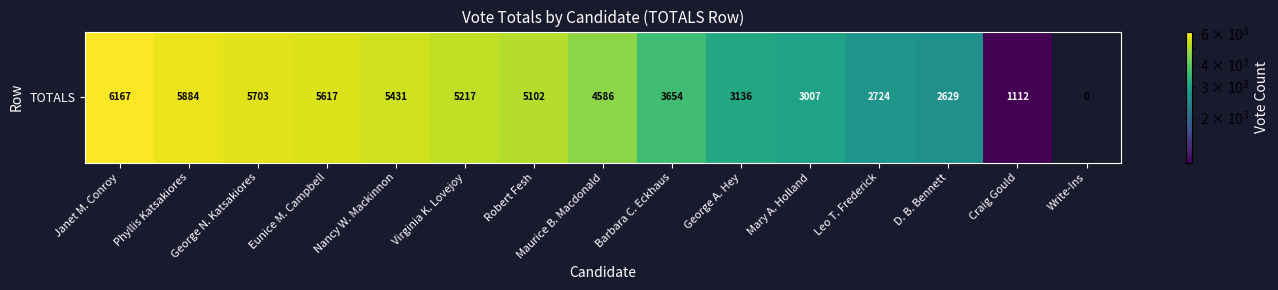

List the labels in order of value, largest first.

Janet M. Conroy, Phyllis Katsakiores, George N. Katsakiores, Eunice M. Campbell, Nancy W. Mackinnon, Virginia K. Lovejoy, Robert Fesh, Maurice B. Macdonald, Barbara C. Eckhaus, George A. Hey, Mary A. Holland, Leo T. Frederick, D. B. Bennett, Craig Gould, Write-Ins